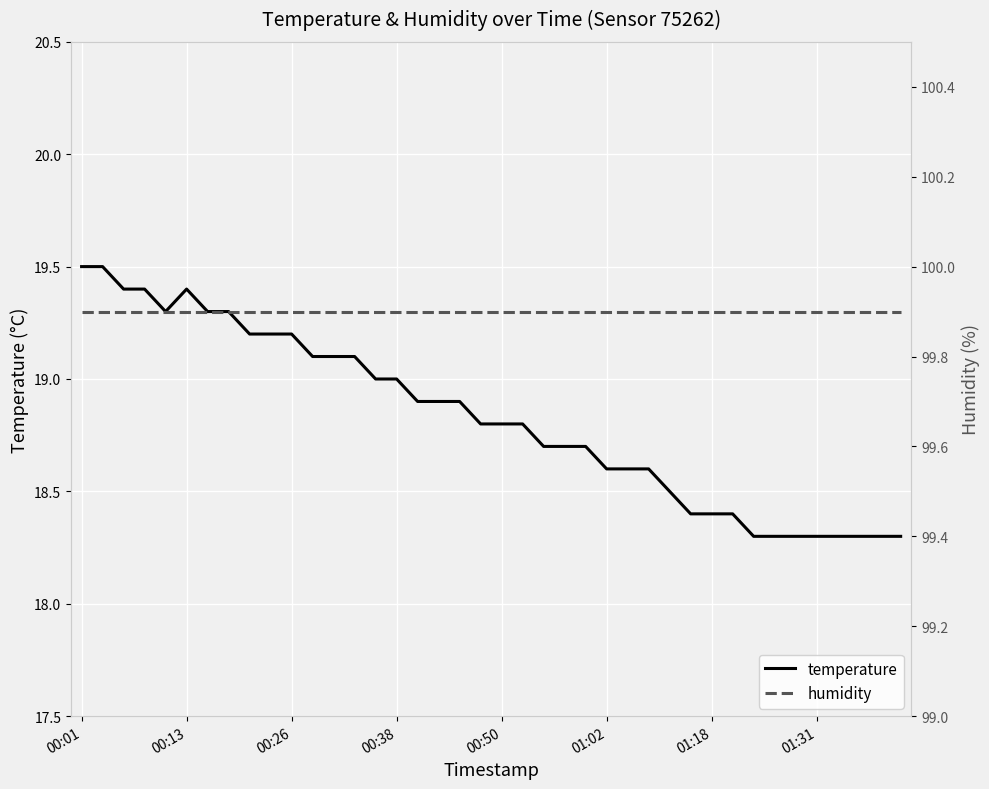

Reading left to right, extract all data points from this chart.

temperature: 19.5	19.5	19.4	19.4	19.3	19.4	19.3	19.3	19.2	19.2	19.2	19.1	19.1	19.1	19.0	19.0	18.9	18.9	18.9	18.8	18.8	18.8	18.7	18.7	18.7	18.6	18.6	18.6	18.5	18.4	18.4	18.4	18.3	18.3	18.3	18.3	18.3	18.3	18.3	18.3
humidity: 99.9	99.9	99.9	99.9	99.9	99.9	99.9	99.9	99.9	99.9	99.9	99.9	99.9	99.9	99.9	99.9	99.9	99.9	99.9	99.9	99.9	99.9	99.9	99.9	99.9	99.9	99.9	99.9	99.9	99.9	99.9	99.9	99.9	99.9	99.9	99.9	99.9	99.9	99.9	99.9